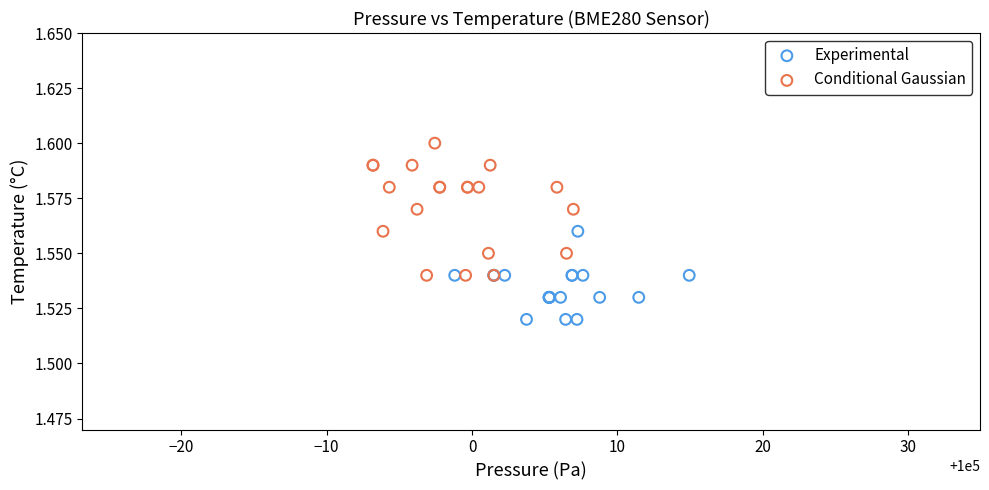

Which series reaches the minimum Y coordinate?

Experimental